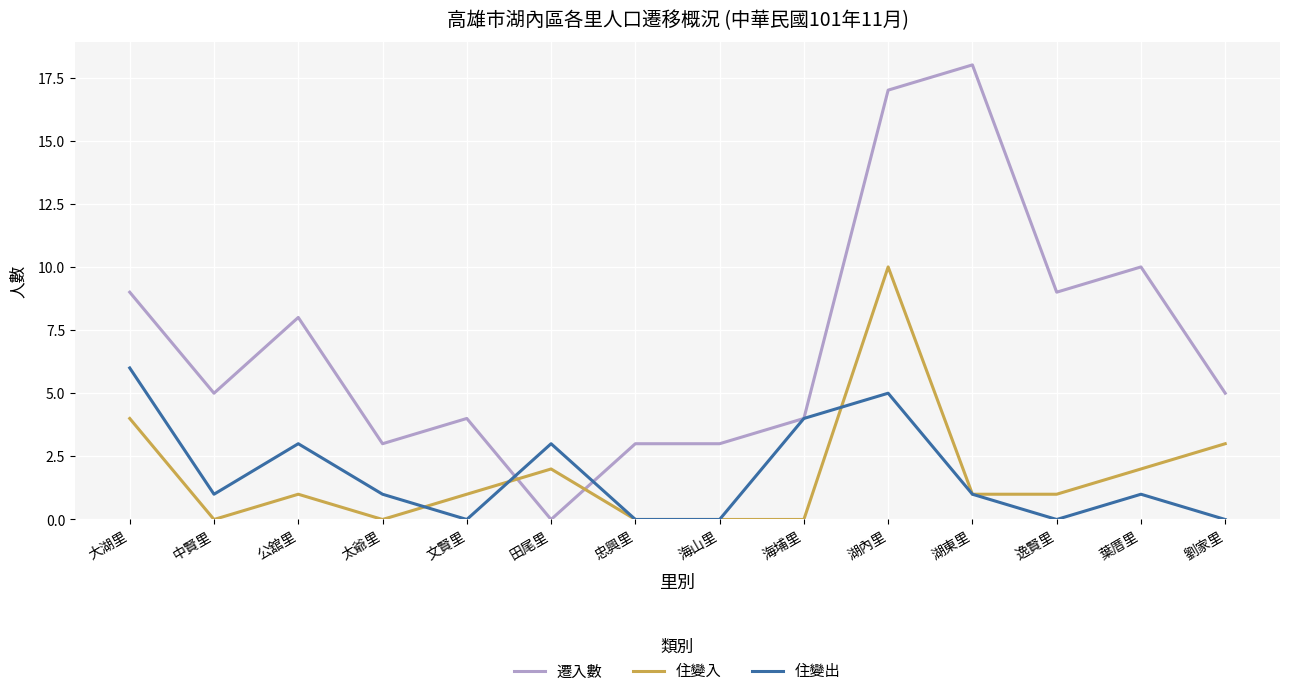

Reading right to left, list all the values displayed in this chart.

遷入數: 5	10	9	18	17	4	3	3	0	4	3	8	5	9
住變入: 3	2	1	1	10	0	0	0	2	1	0	1	0	4
住變出: 0	1	0	1	5	4	0	0	3	0	1	3	1	6